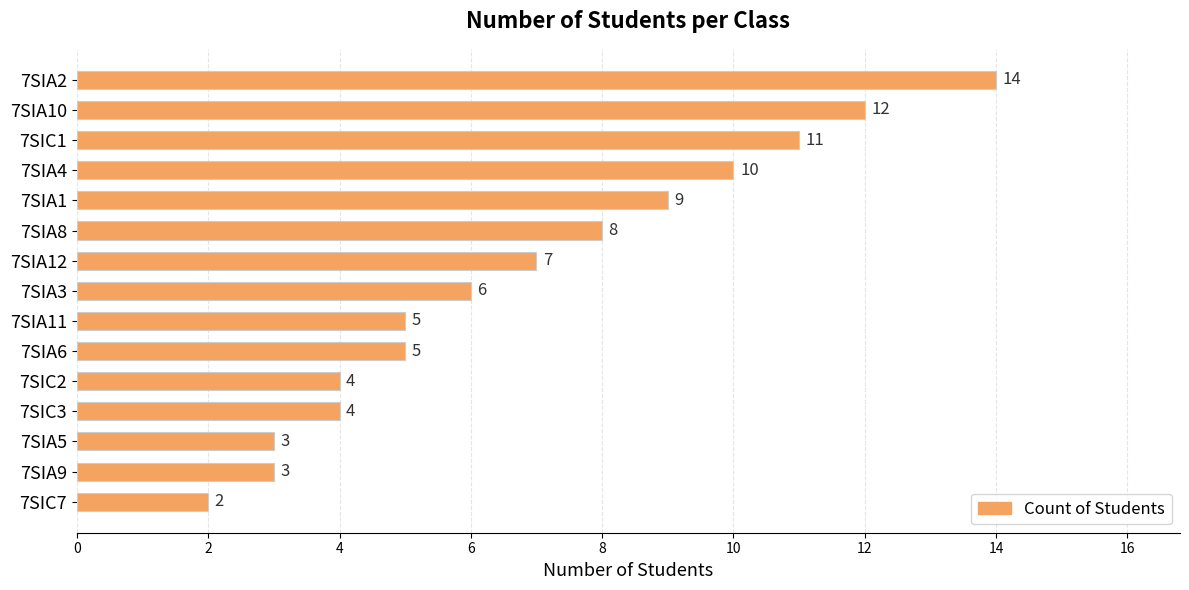

What is the minimum value shown in the chart?

2